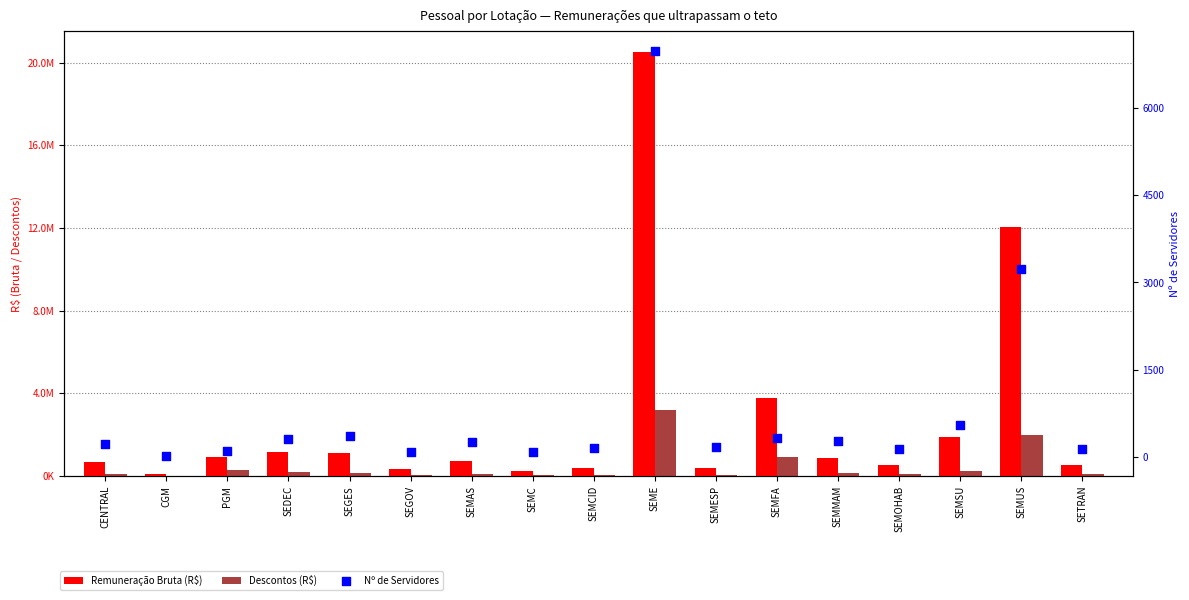

At which category is the sum across all series the highest?

SEME